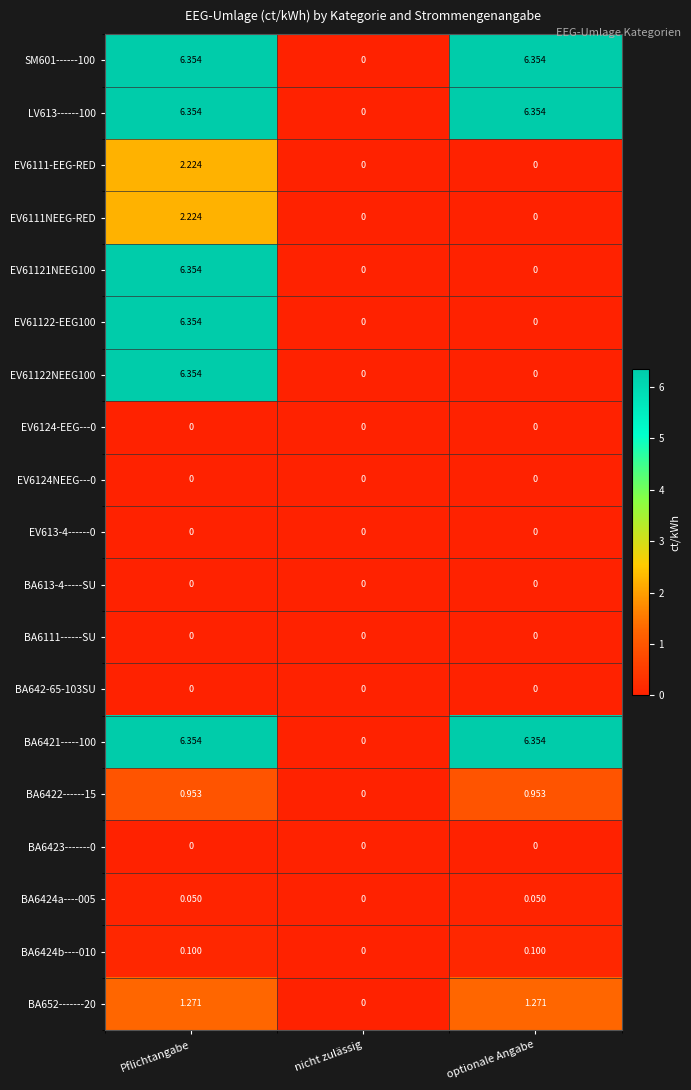

Which category has the lowest value in the SM601------100 series?

nicht zulässig